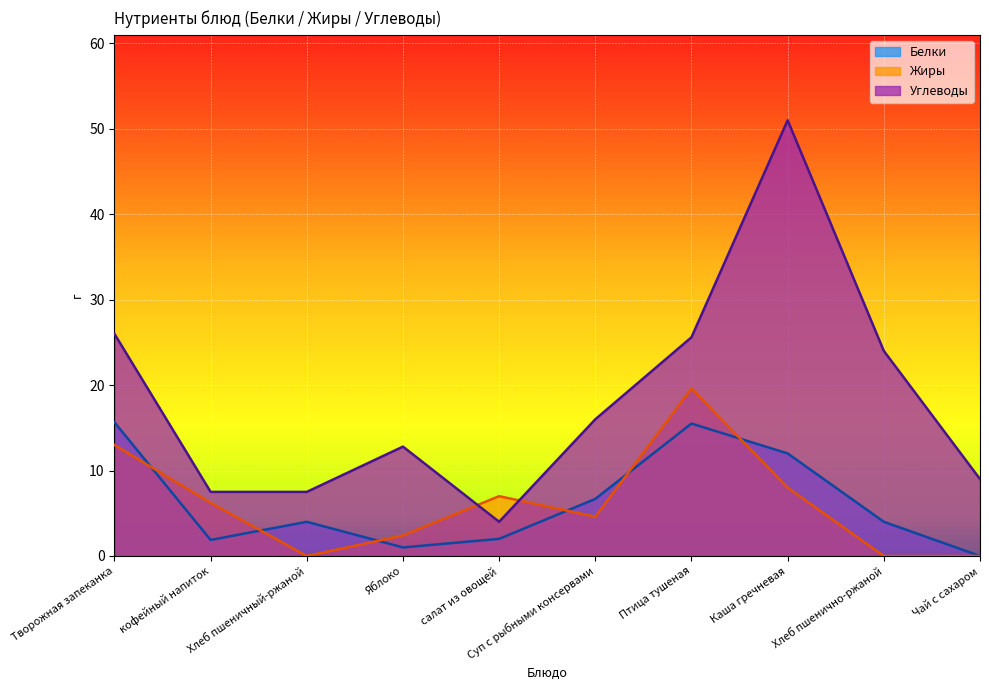

What is the total value across all series at кофейный напиток?

15.6